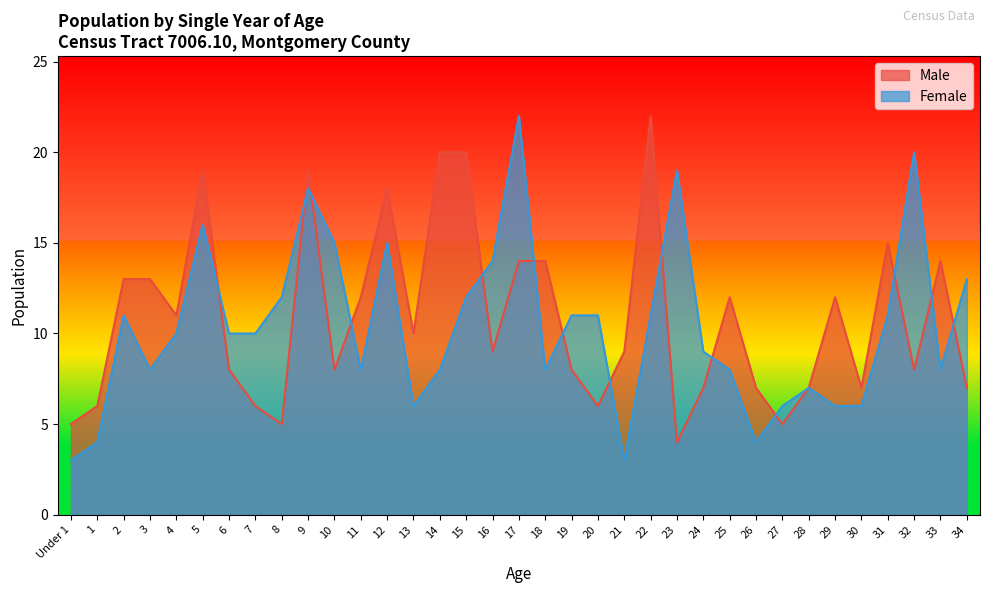

Rank the series by their maximum value, from lowest to highest.

Male, Female